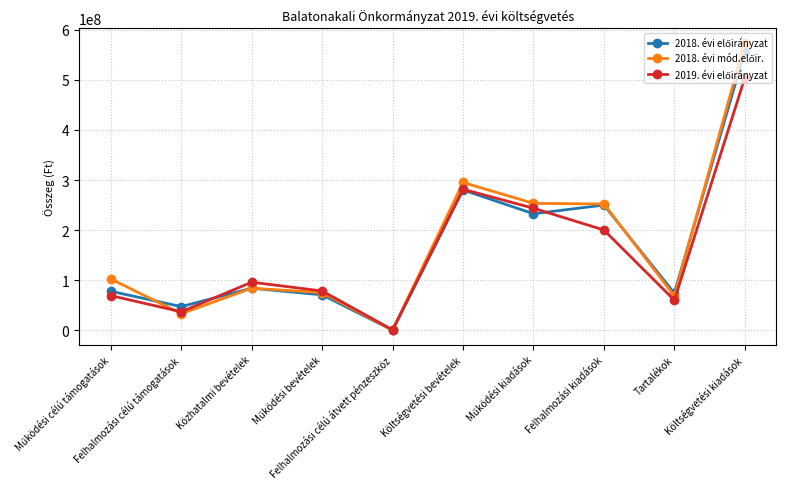

What is the difference between the second highest and second lowest values in the 2018. évi mód.előir. series?

261901972